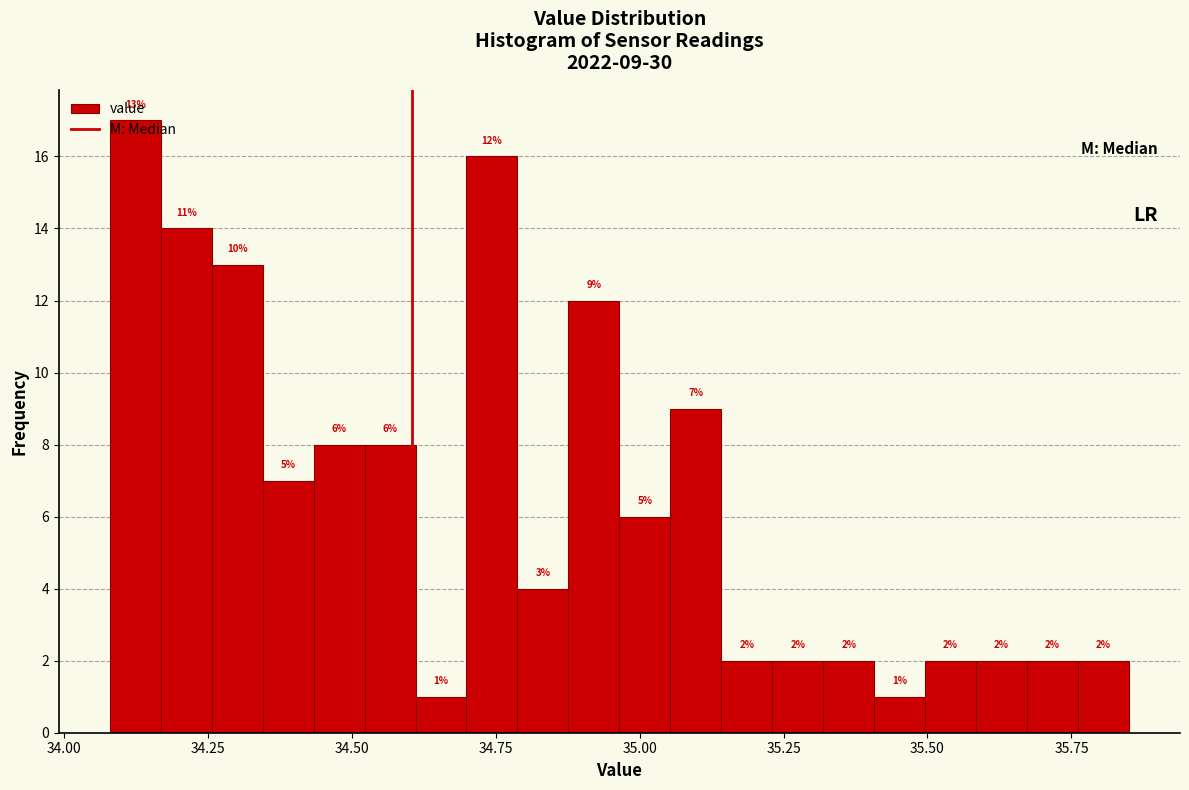

Read against the x-axis, roughly where is the centre of the tallest bar?

34.10